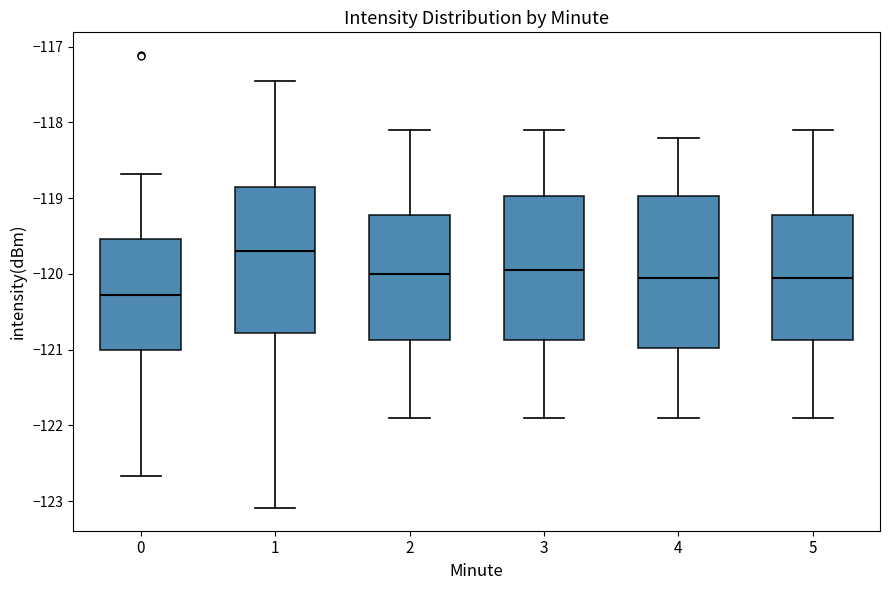

Where is the lower edge of the box at x = 5 on the y-axis? The values are not printed on the chart, so give them approximately, as read against the axis.

-120.9